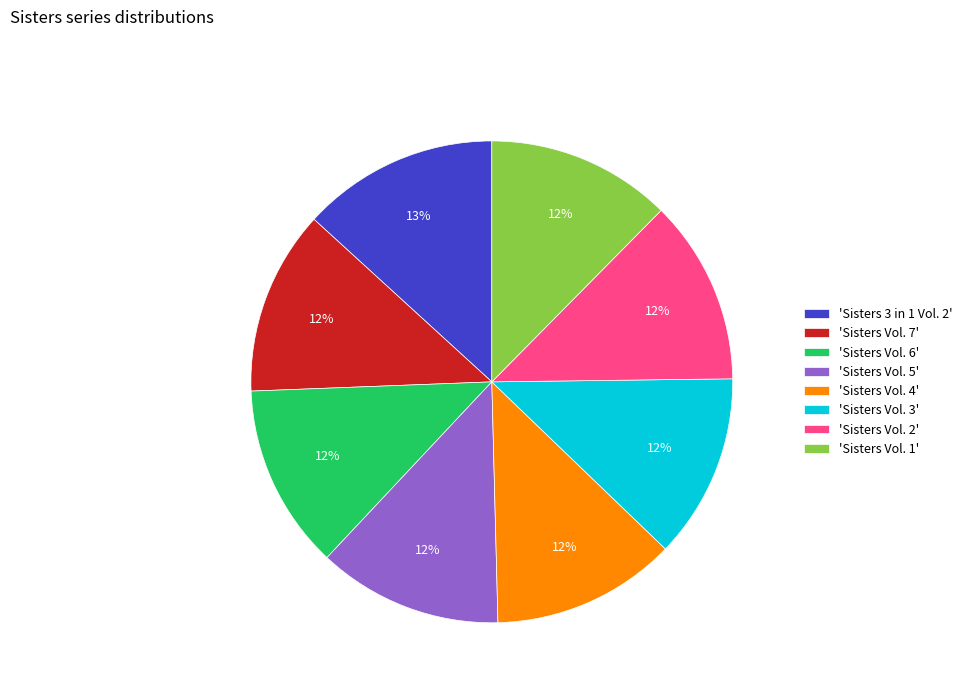

What is the largest slice in the pie chart?

'Sisters 3 in 1 Vol. 2'